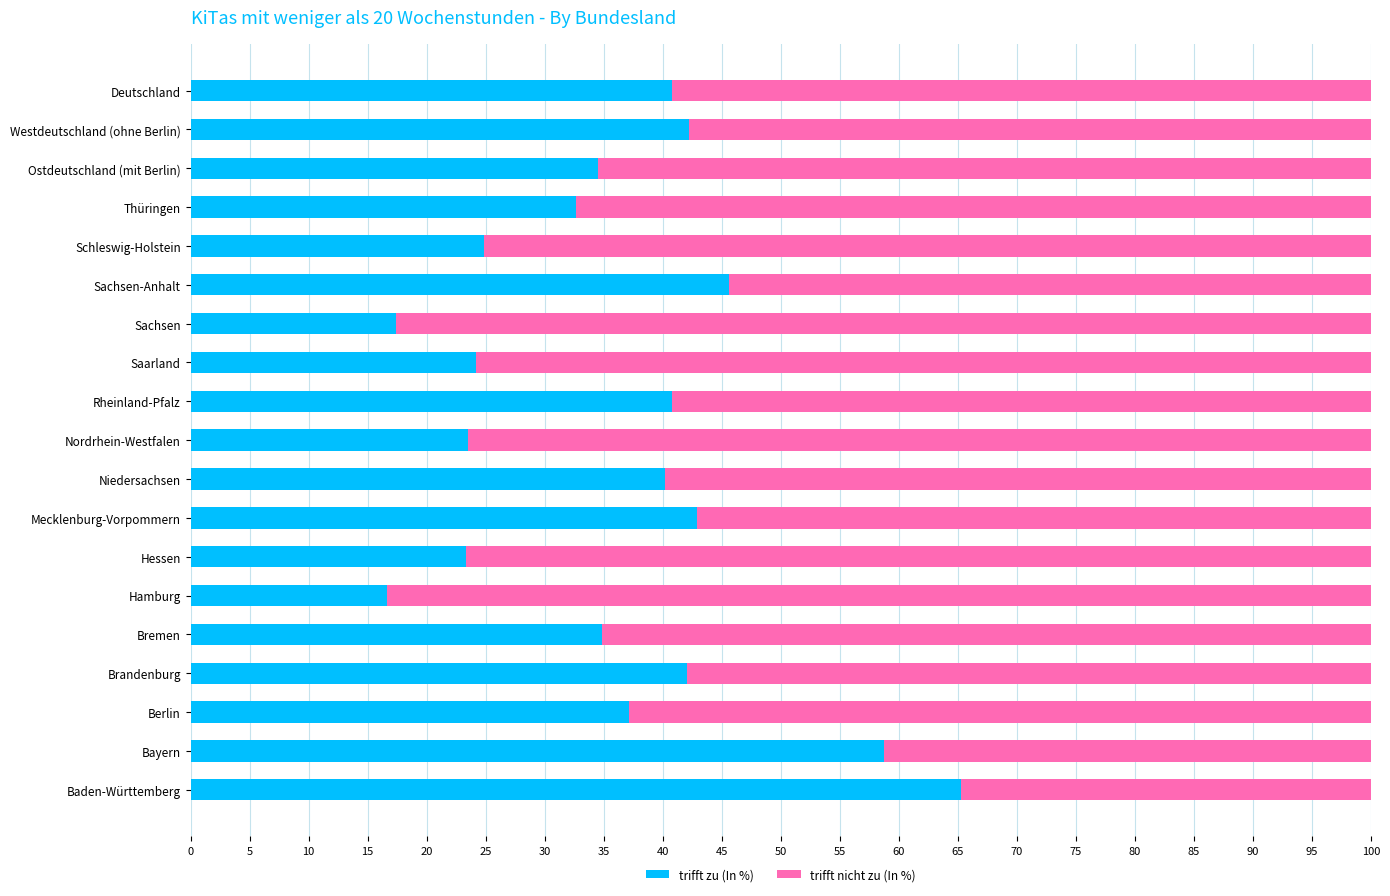

What is the total value across all series at Hessen?

100.0